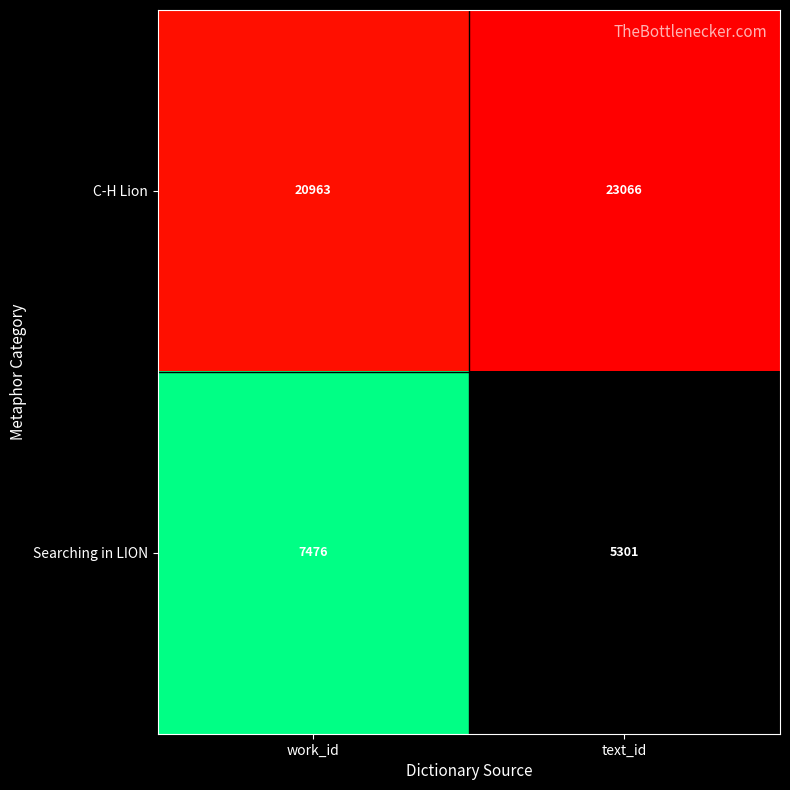

What is the sum of all C-H Lion values?

44029